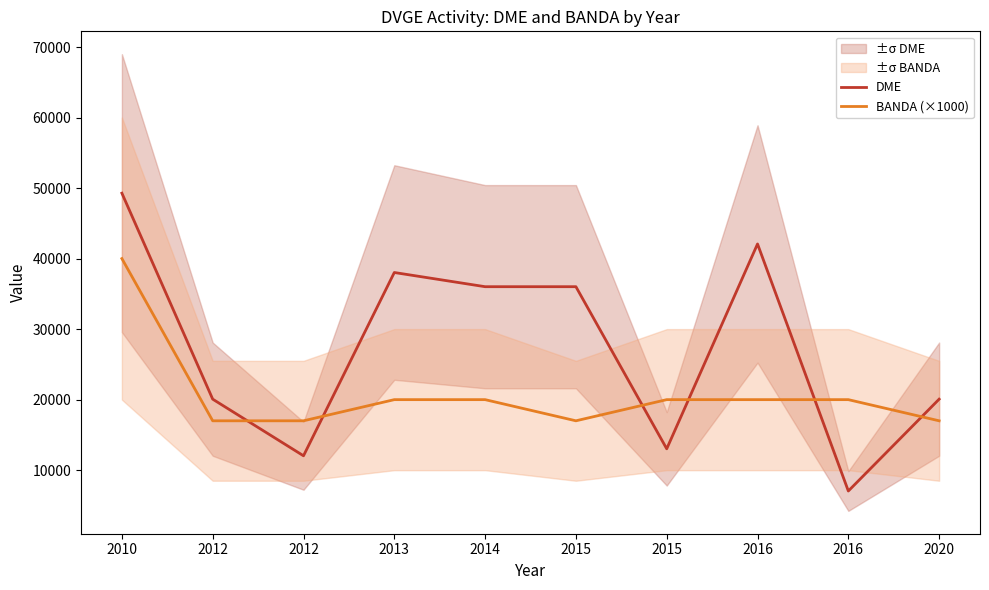

At 2014, list the series in order from smallest to largest.

BANDA (×1000), DME